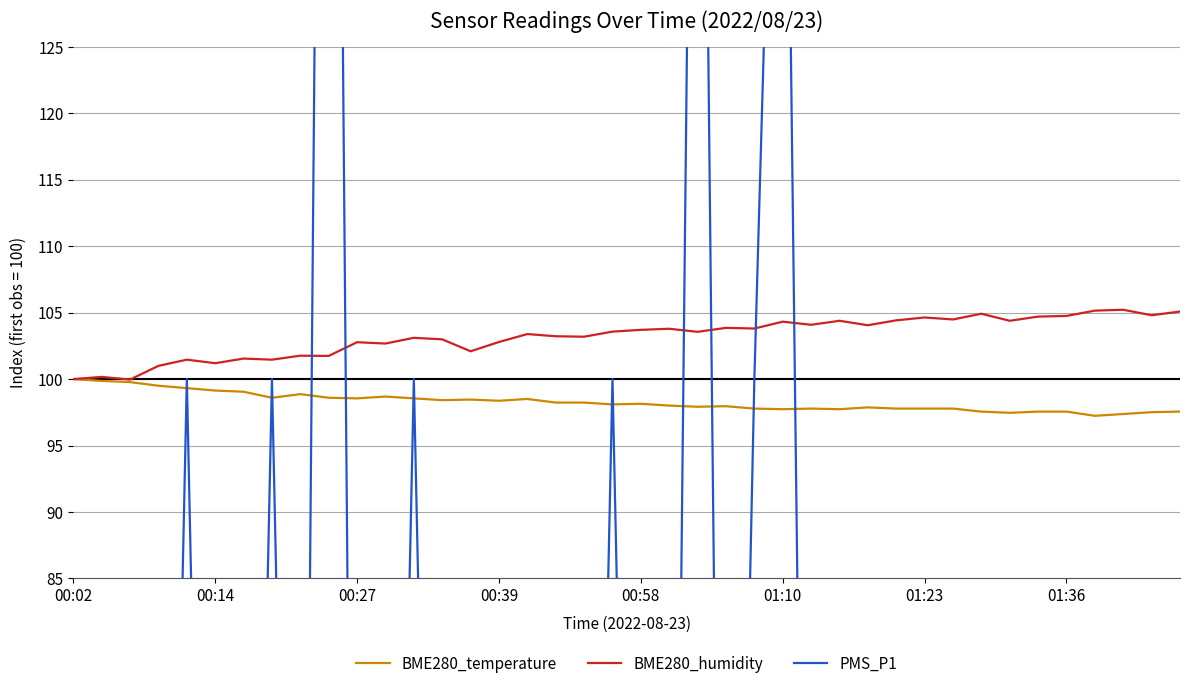

How many data points in BME280_temperature are less than 98?

18